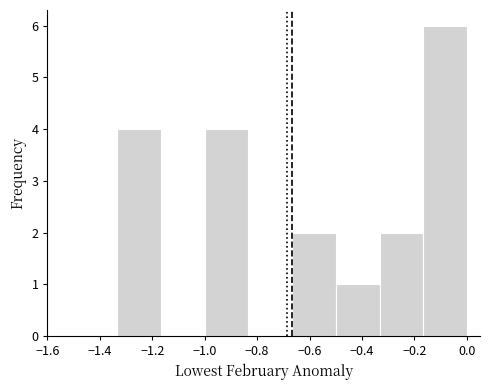

Reading left to right, transcribe this chart: for each bar, give the range it covers on the x-axis and its height. Neither the bar edges nor the heights are printed on the chart, so give them approximately, as read against the axes.

-1.34 to -1.16: 4
-1.16 to -1.00: 0
-1.00 to -0.84: 4
-0.84 to -0.66: 0
-0.66 to -0.50: 2
-0.50 to -0.34: 1
-0.34 to -0.16: 2
-0.16 to 0.00: 6